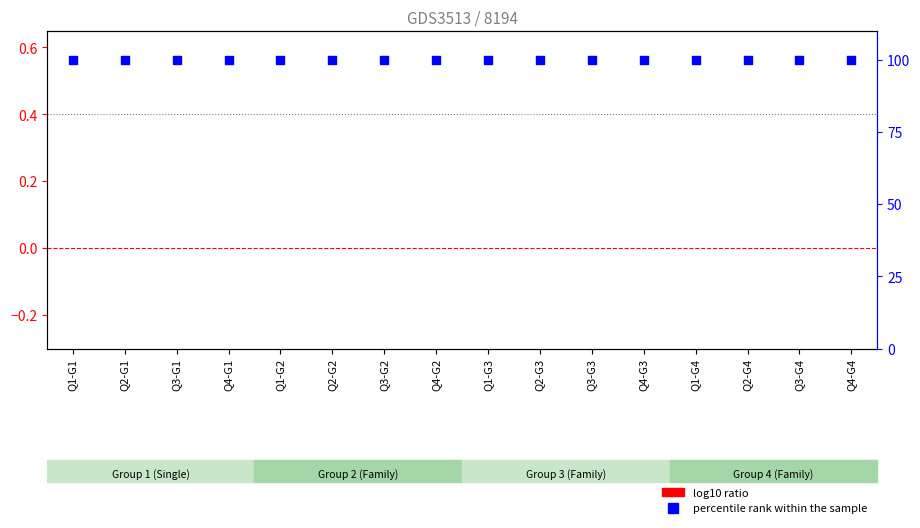

Is the value of percentile rank within the sample at Q1-G1 greater than the value of log10 ratio at Q4-G1?

Yes